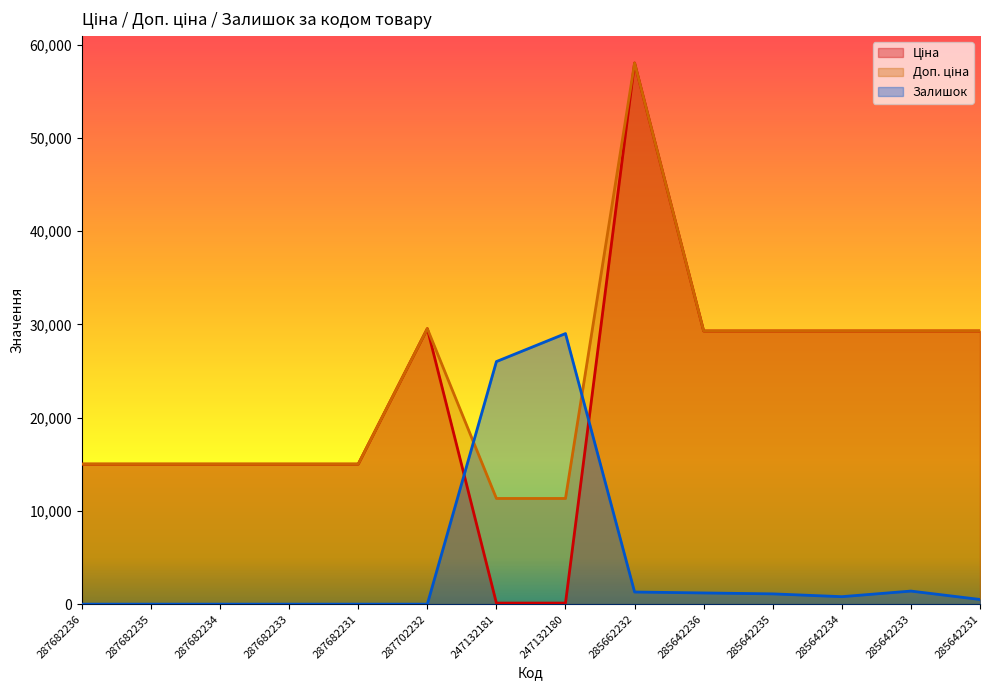

Between 287682235 and 287682231, which series saw the biggest shift?

Ціна